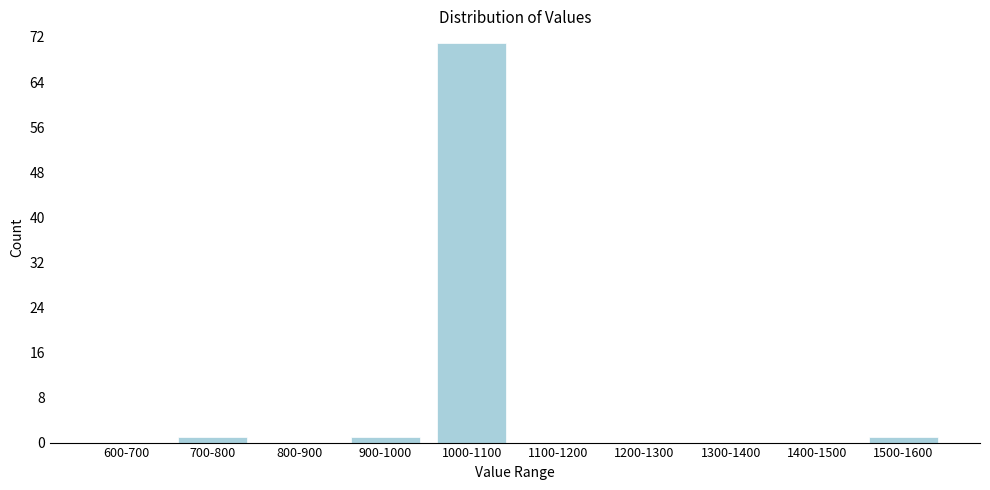

Reading right to left, transcribe all the data shown in this chart.

1500-1600=1	1400-1500=0	1300-1400=0	1200-1300=0	1100-1200=0	1000-1100=71	900-1000=1	800-900=0	700-800=1	600-700=0